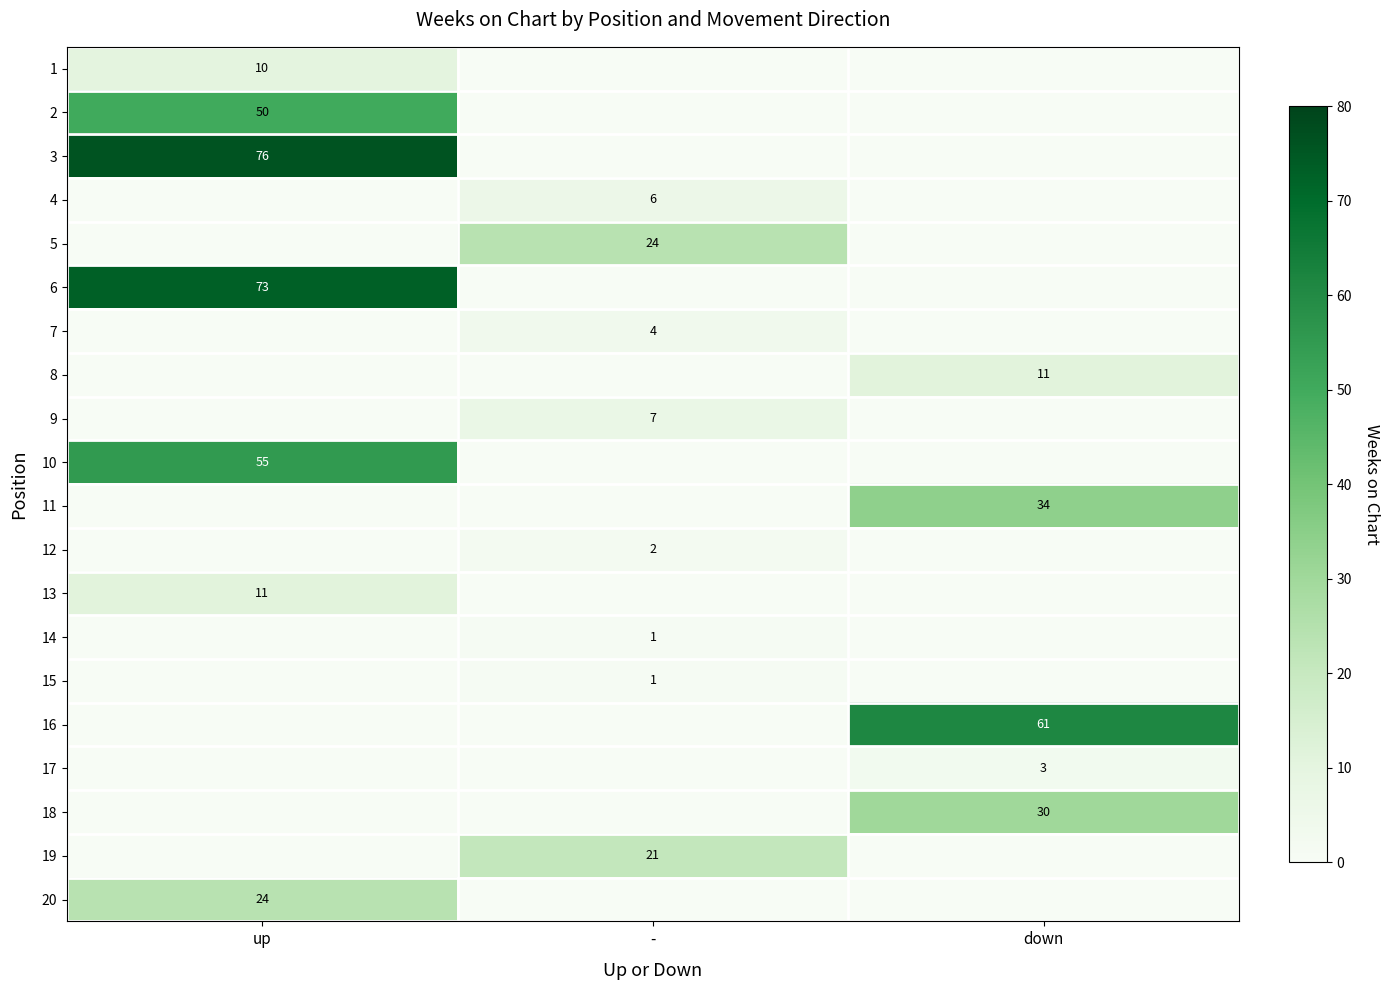

At how many categories does at least one series exceed 31?

2